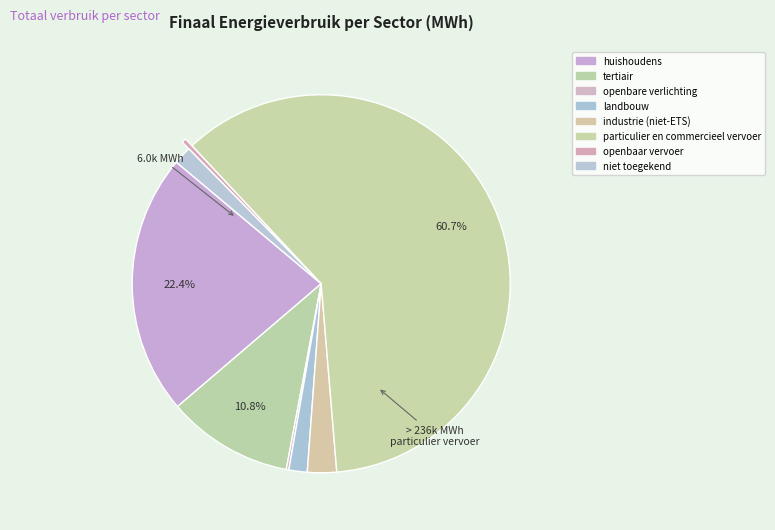

Which slice represents more than half of the pie?

particulier en commercieel vervoer